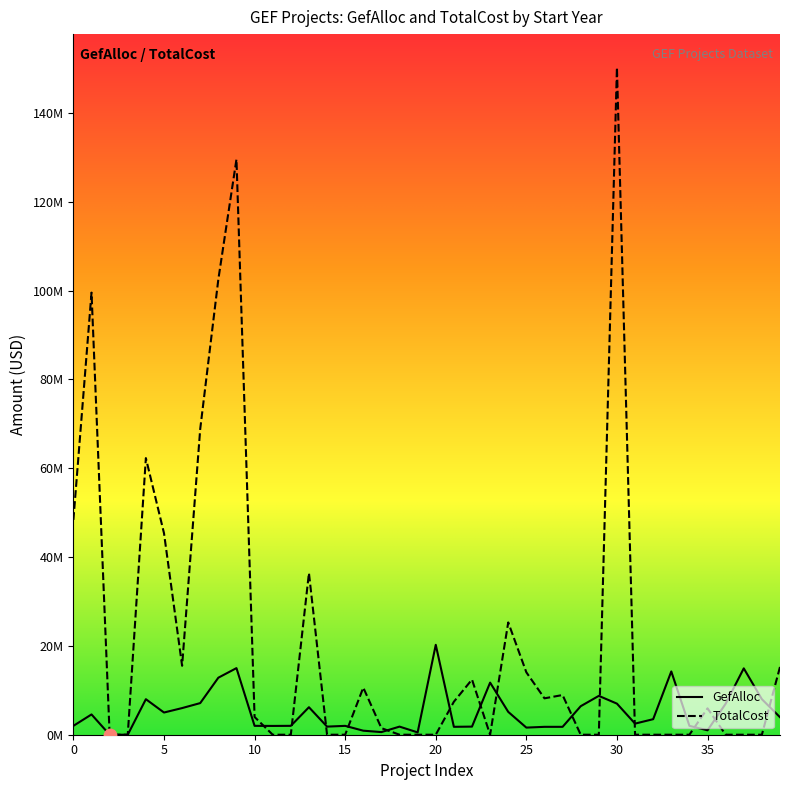

What are all the series names shown in the legend?

GefAlloc, TotalCost